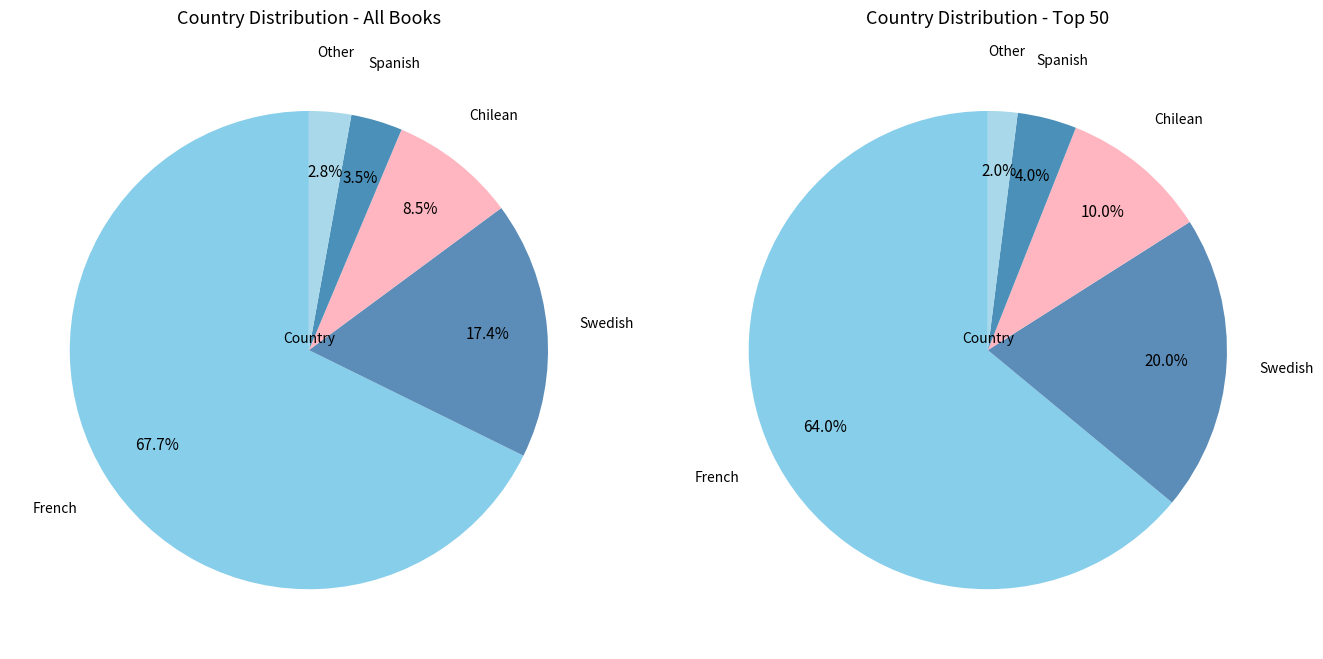

True or false: Chilean accounts for 9% of the total.

True